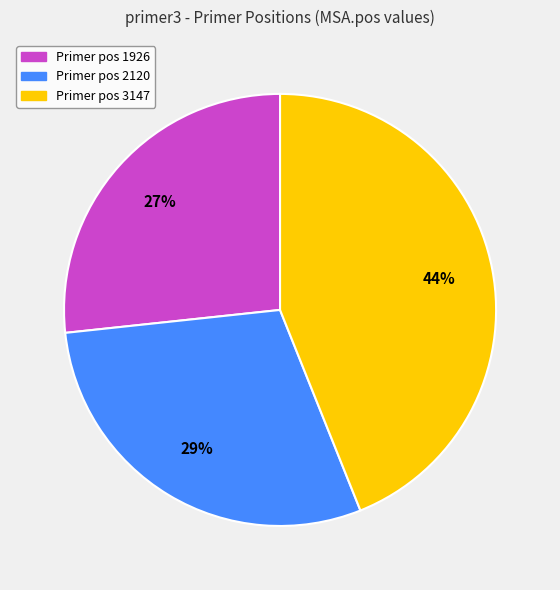

Is there any slice that represents more than half of the pie?

No